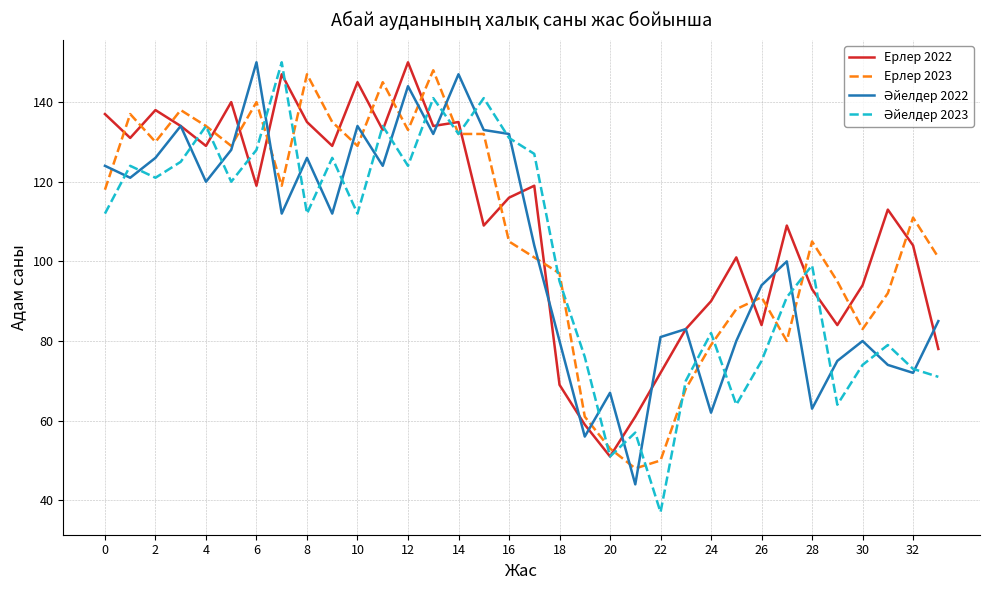

What is the lowest value of the Ерлер 2023 series?

48